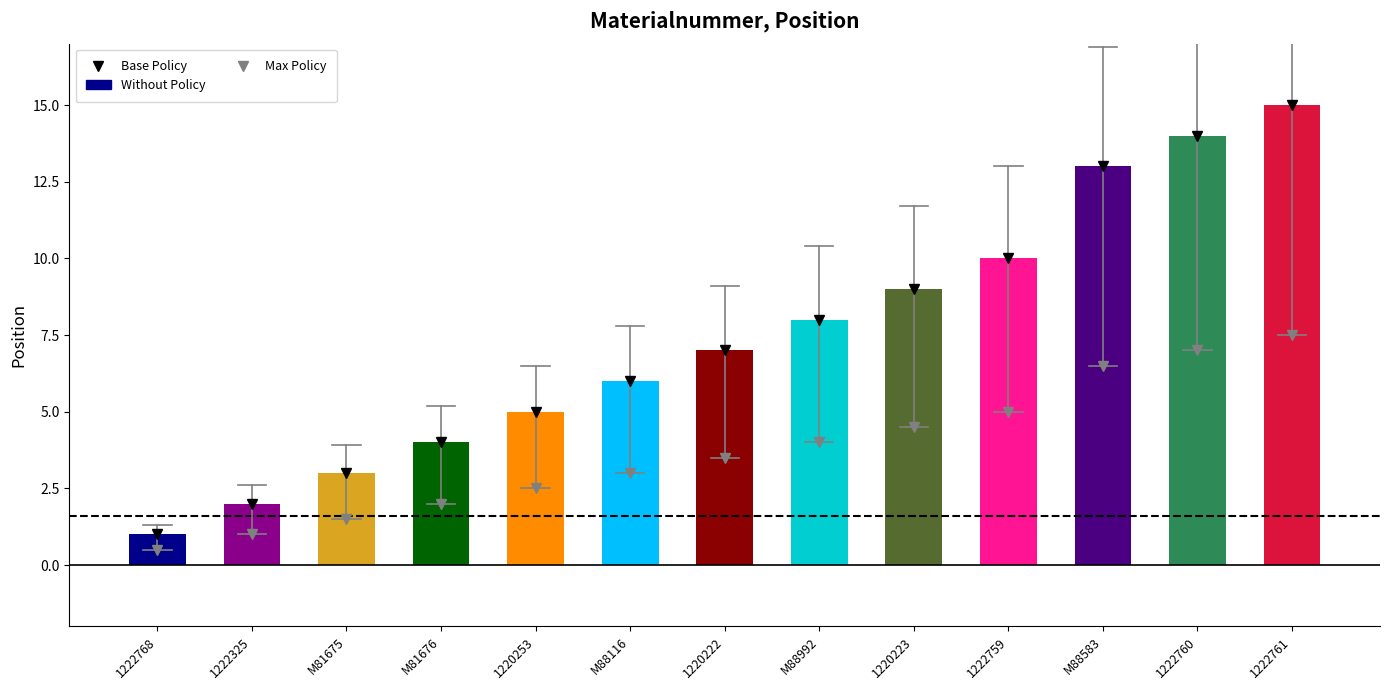

What is the label of the 2nd bar from the right?

1222760